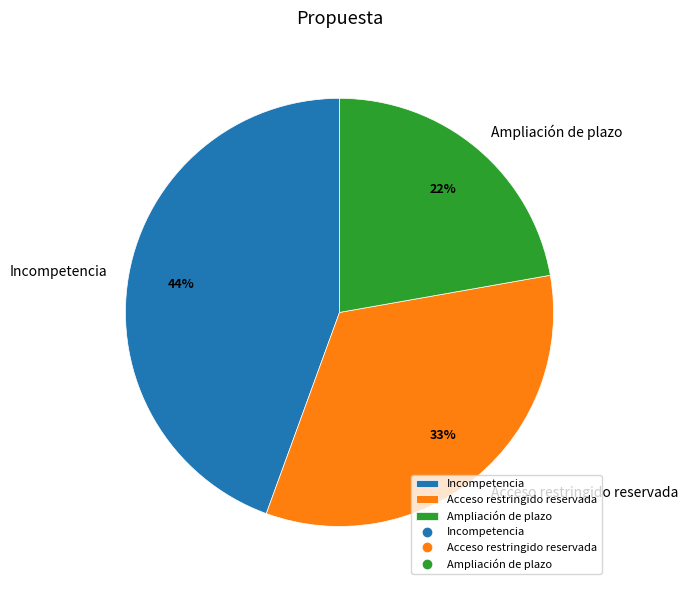

To the nearest percent, what percentage of the pie is Ampliación de plazo?

22%